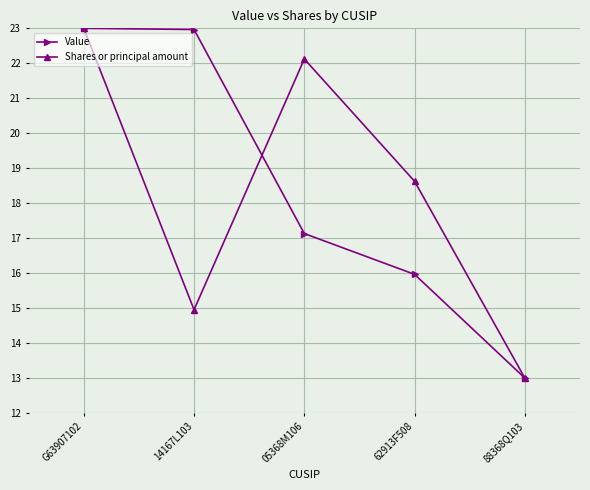

Which series changed the most between 05368M106 and 88368Q103?

Shares or principal amount